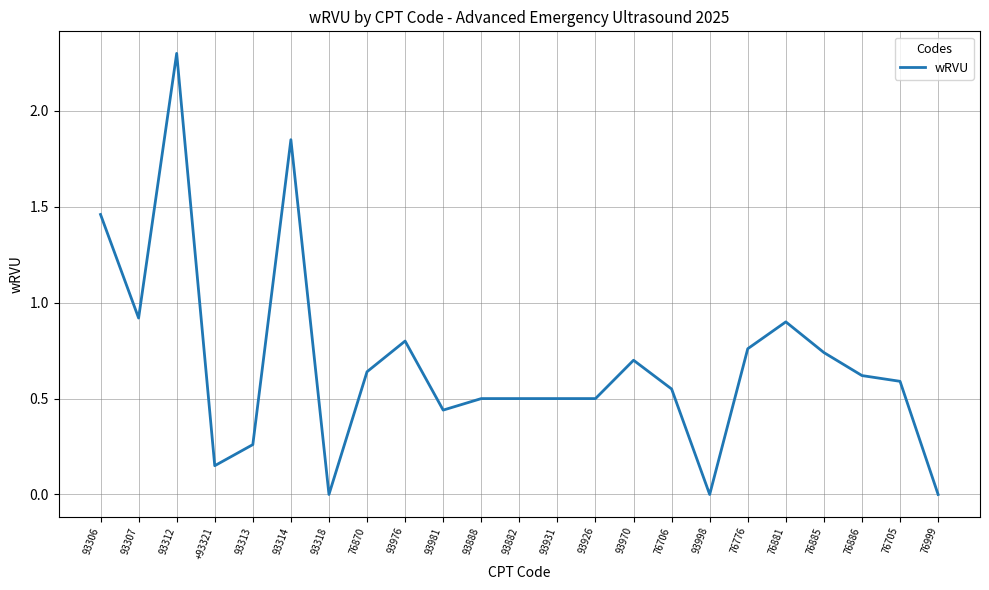

What is the change in value from 93318 to 93926?

+0.5